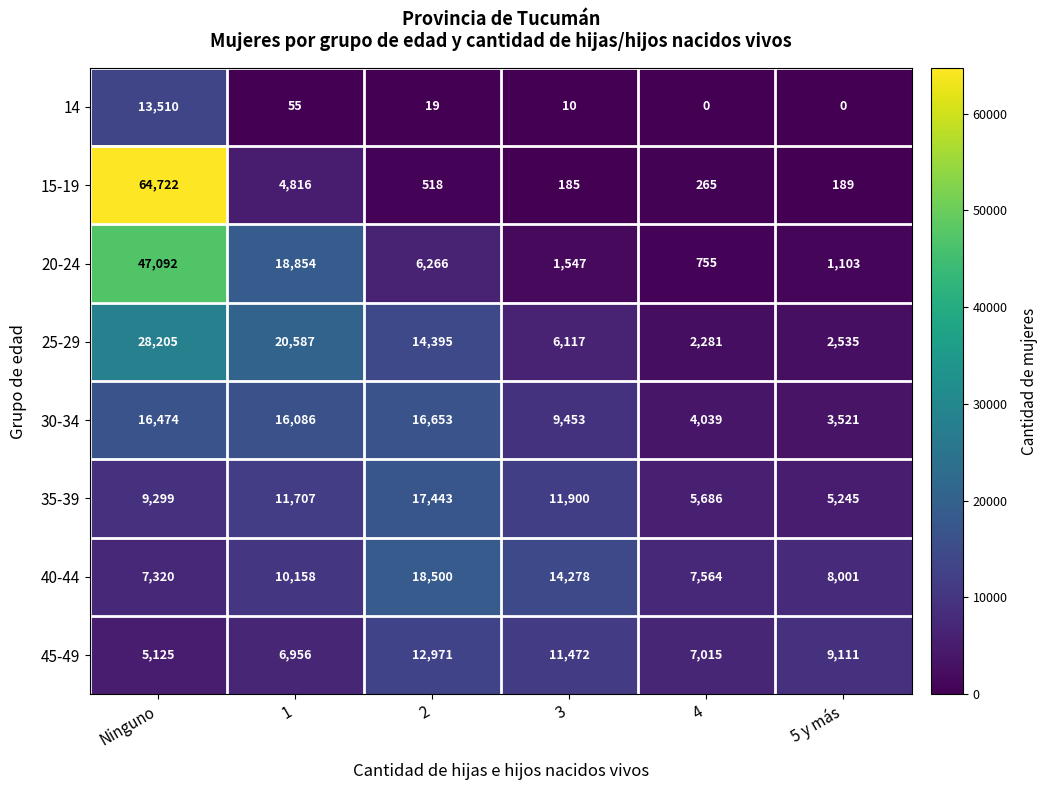

Read the 15-19 value at 1, to the nearest 50.

4800